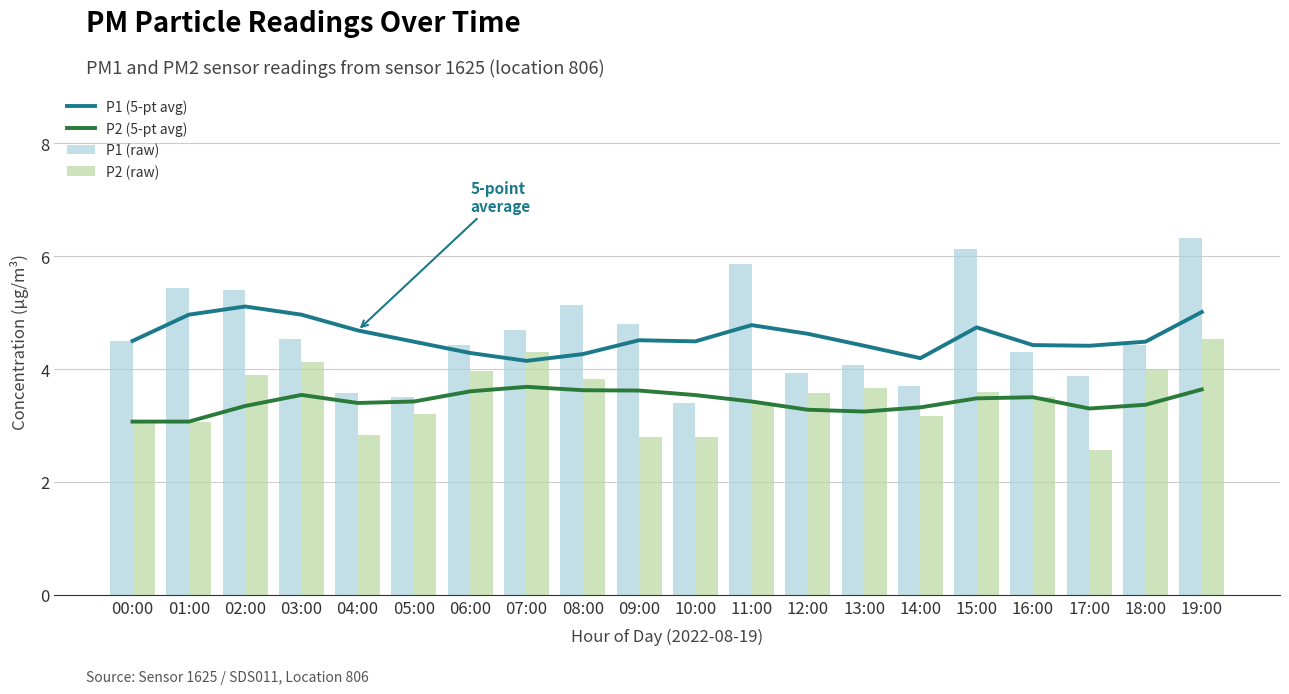

What is the smallest value displayed?

2.6